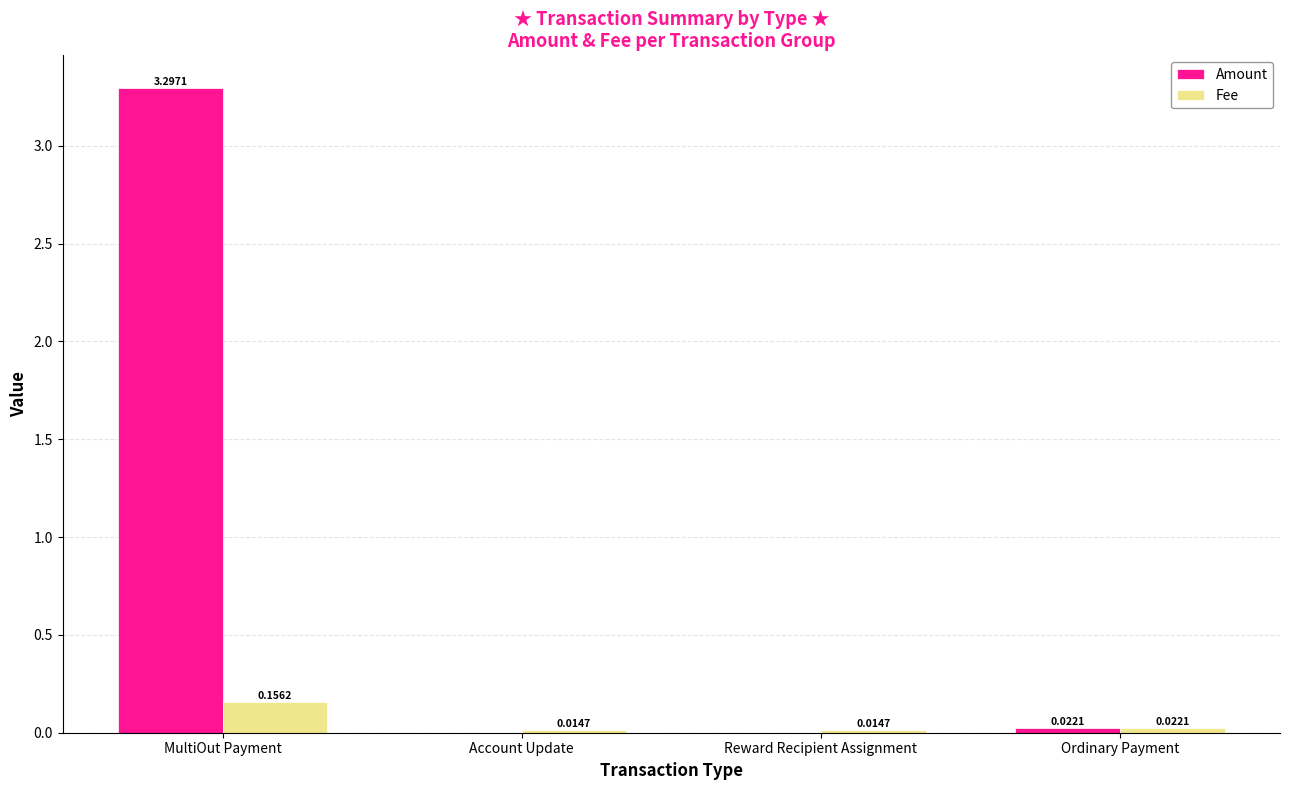

What is the sum of the Amount values at MultiOut Payment and Ordinary Payment?

3.3